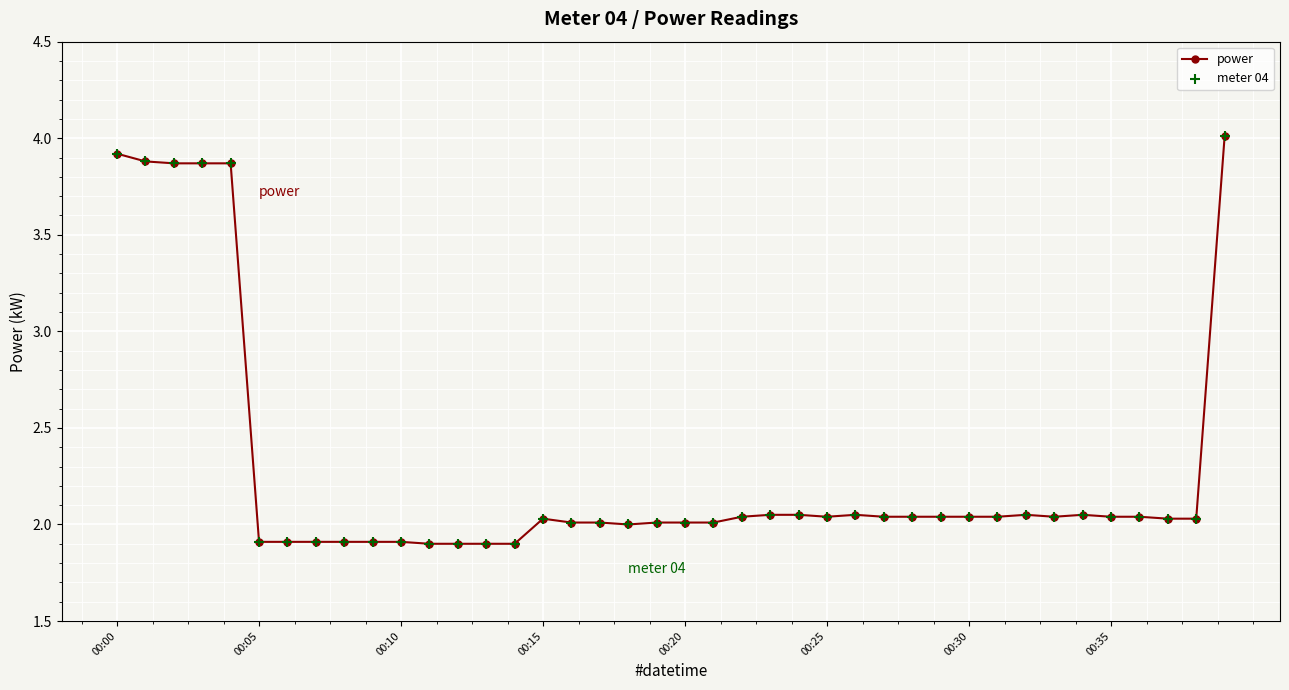

What is the smallest value displayed?

1.9